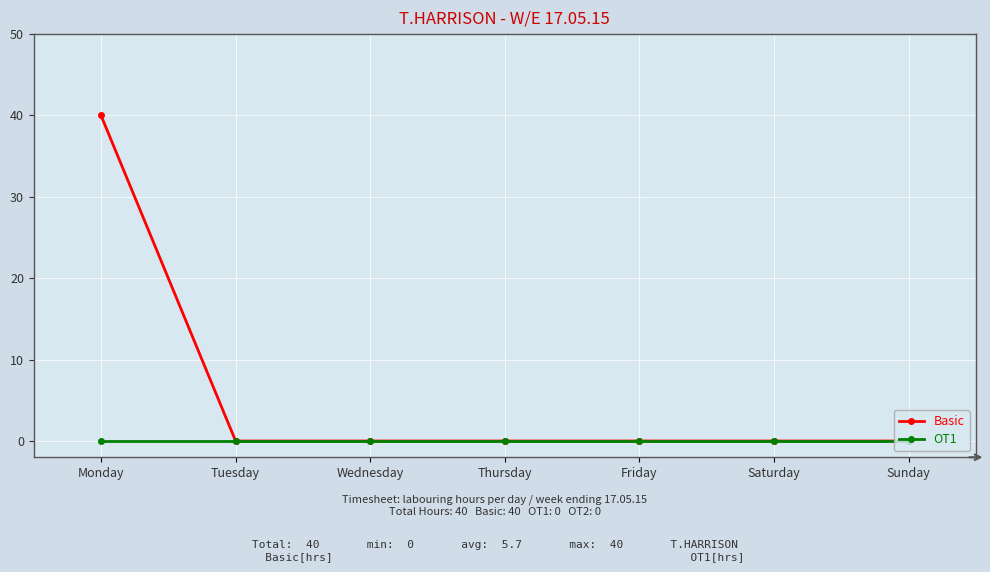

List the series in order of their peak value, lowest first.

OT1, Basic